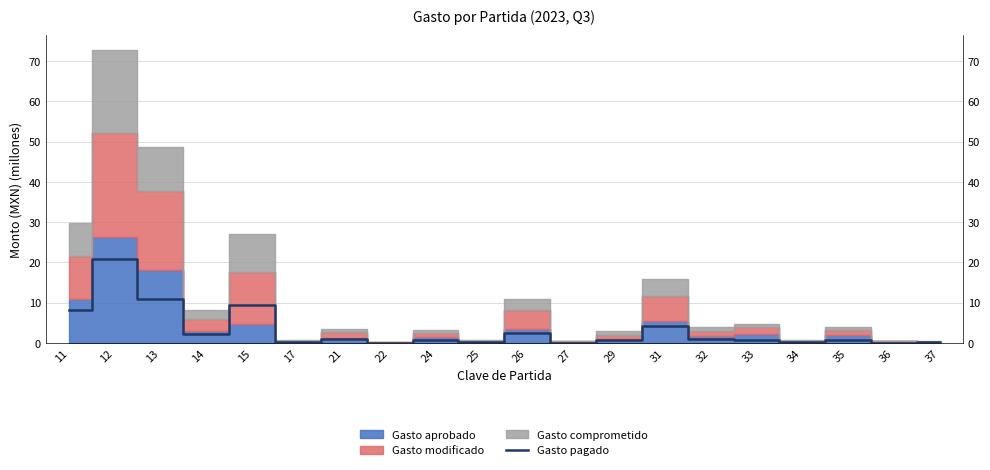

At which label is the value closest to 10?

15